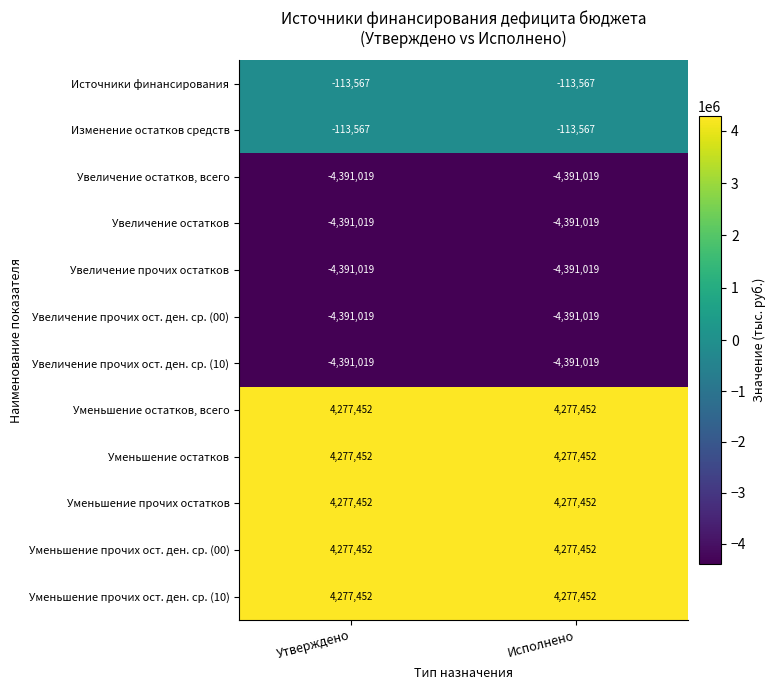

Read the Уменьшение прочих остатков value at Исполнено.

4277452